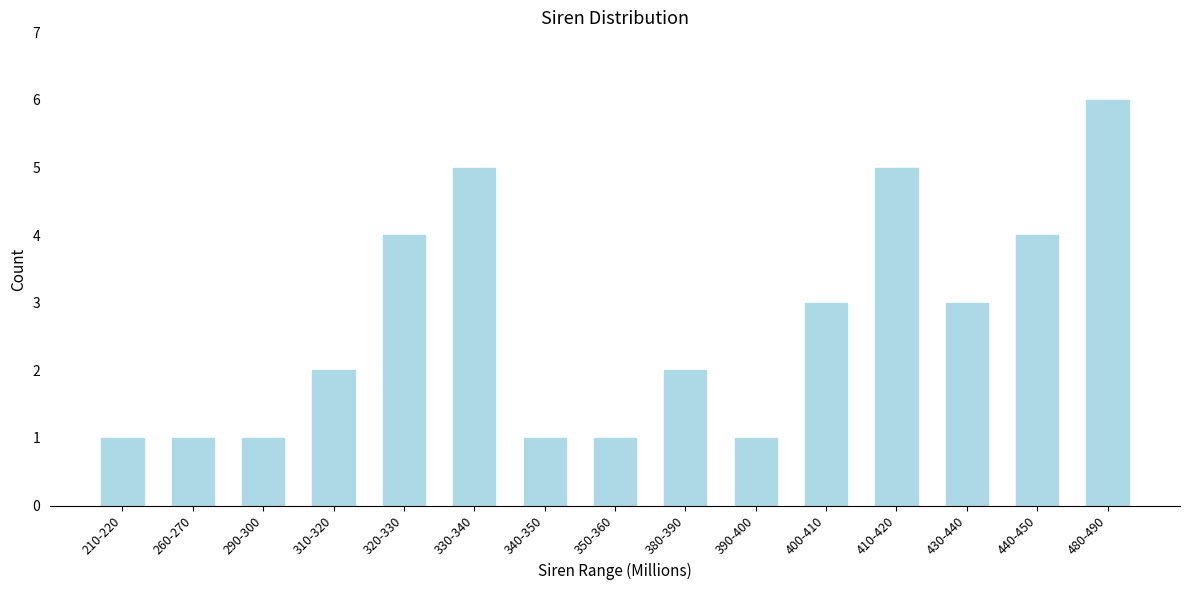

Reading left to right, transcribe all the data shown in this chart.

1	1	1	2	4	5	1	1	2	1	3	5	3	4	6